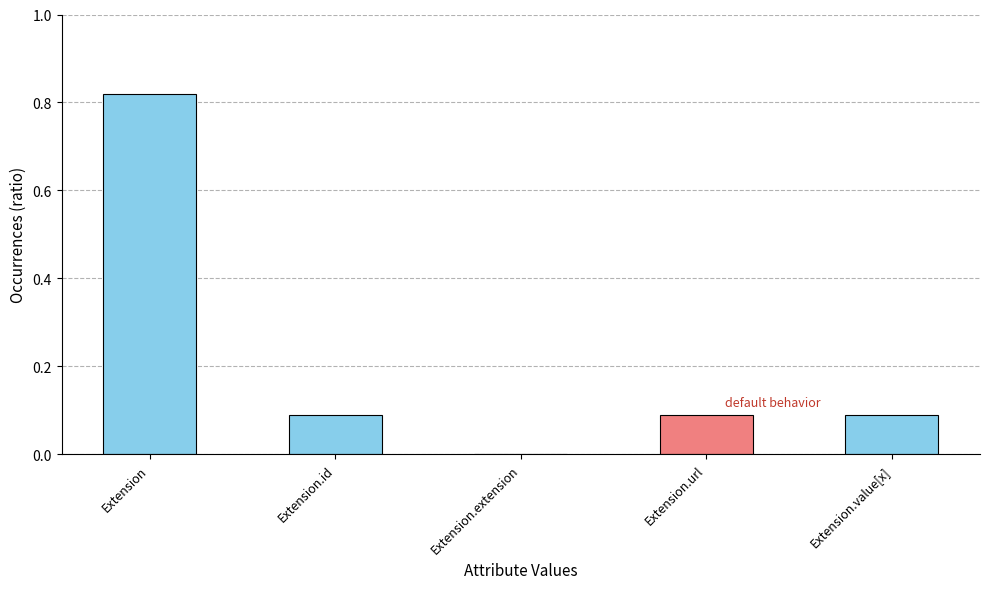

What is the sum of the values at Extension.id and Extension.url?

0.2